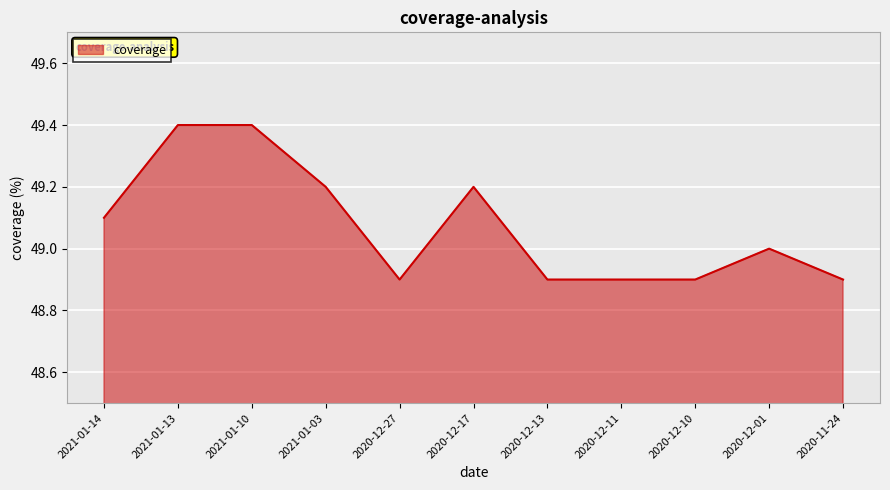

Count the number of data series in this chart.

1